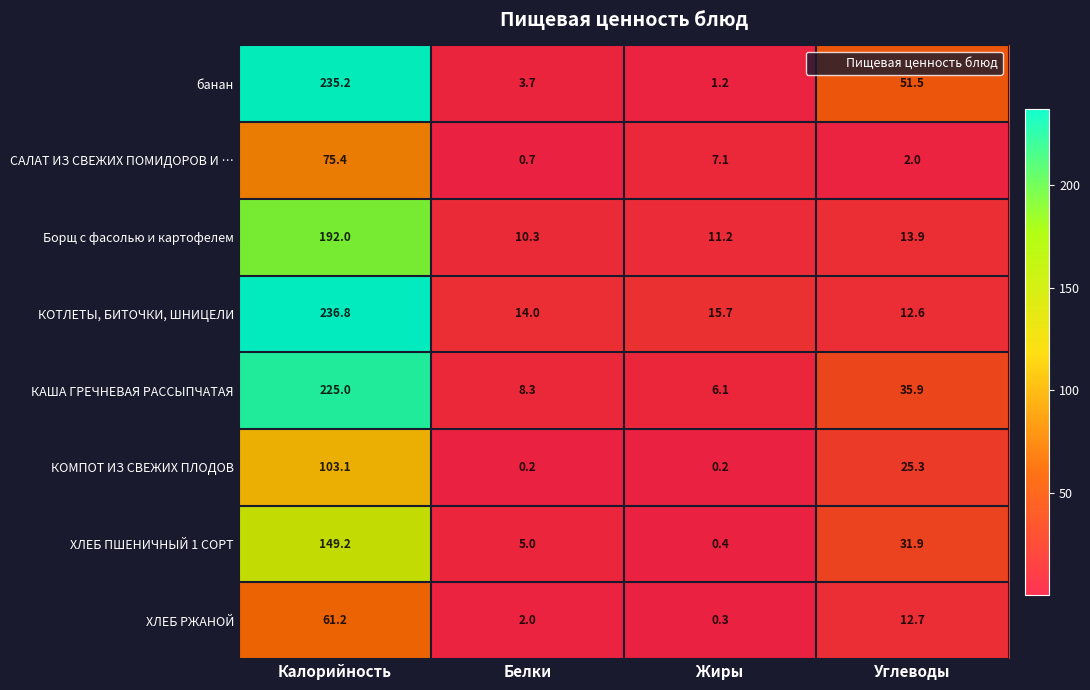

True or false: САЛАТ ИЗ СВЕЖИХ ПОМИДОРОВ И … has a value of 3.6 at Углеводы.

False